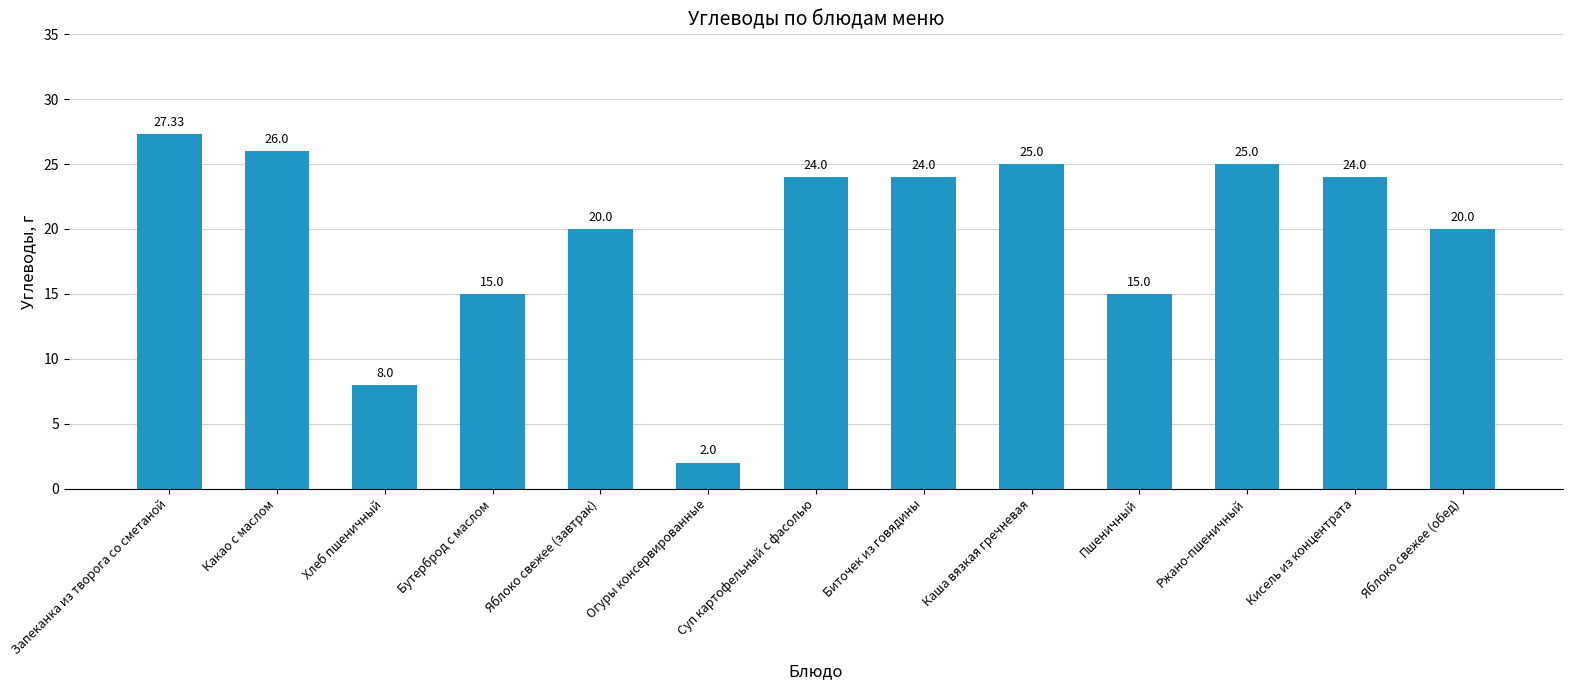

What is the sum of all values?

255.3